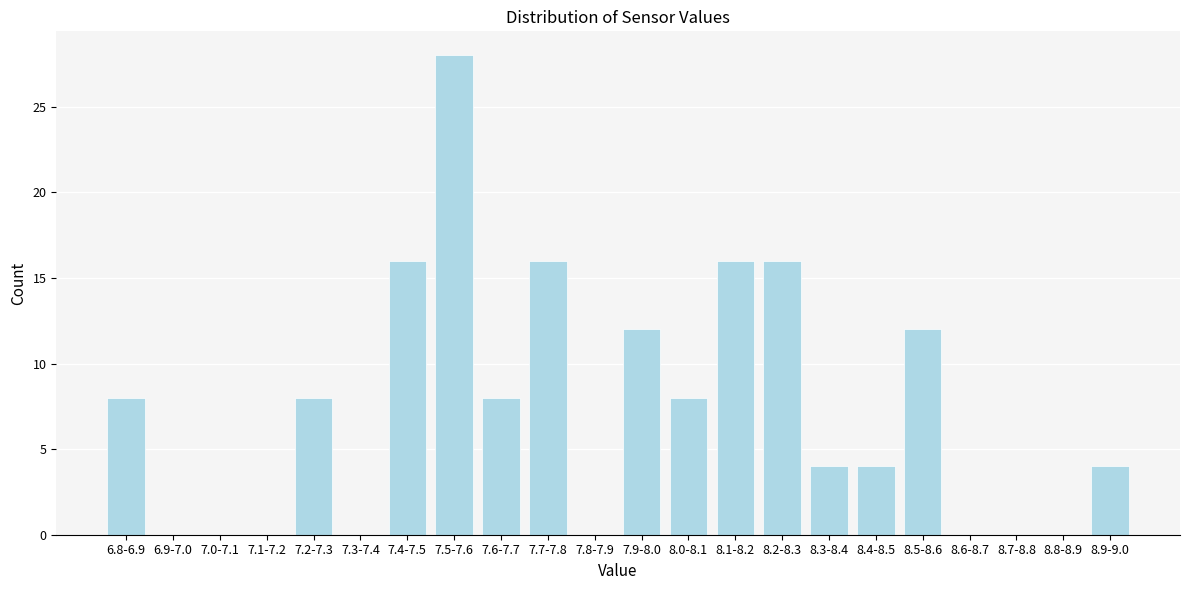

Reading left to right, list all the values displayed in this chart.

6.8-6.9=8	6.9-7.0=0	7.0-7.1=0	7.1-7.2=0	7.2-7.3=8	7.3-7.4=0	7.4-7.5=16	7.5-7.6=28	7.6-7.7=8	7.7-7.8=16	7.8-7.9=0	7.9-8.0=12	8.0-8.1=8	8.1-8.2=16	8.2-8.3=16	8.3-8.4=4	8.4-8.5=4	8.5-8.6=12	8.6-8.7=0	8.7-8.8=0	8.8-8.9=0	8.9-9.0=4